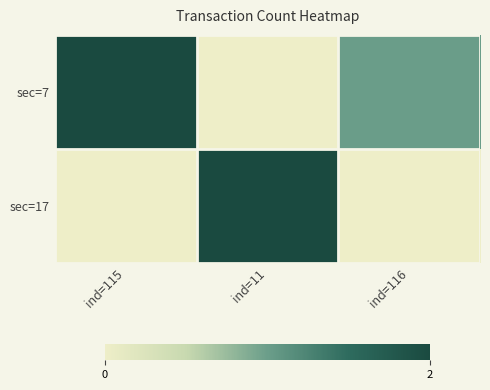

Which series has the largest total across all categories?

sec=7